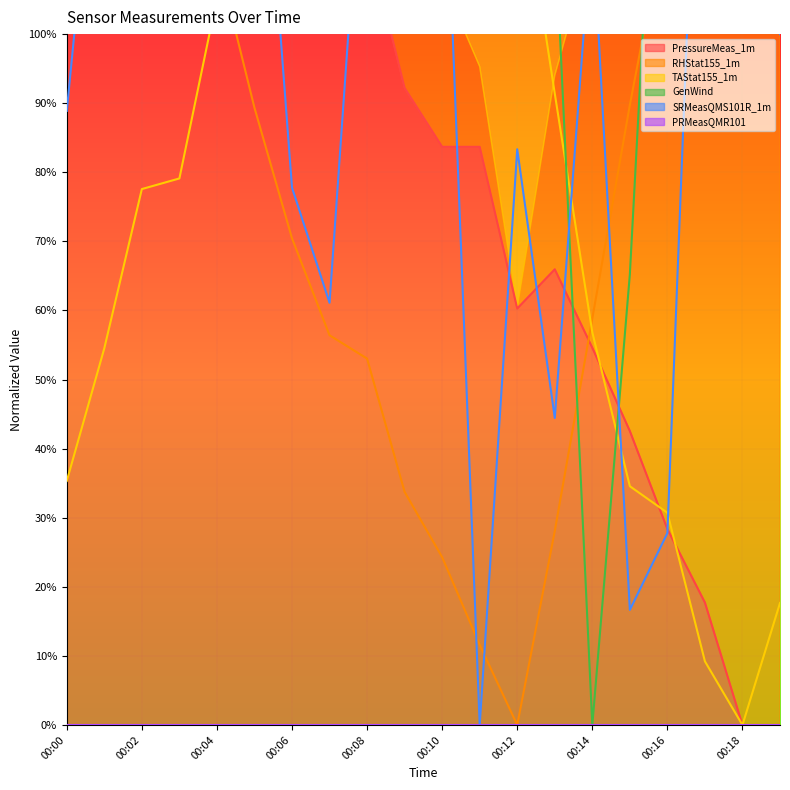

Where does the PressureMeas_1m (line) series first go above 92?

00:00